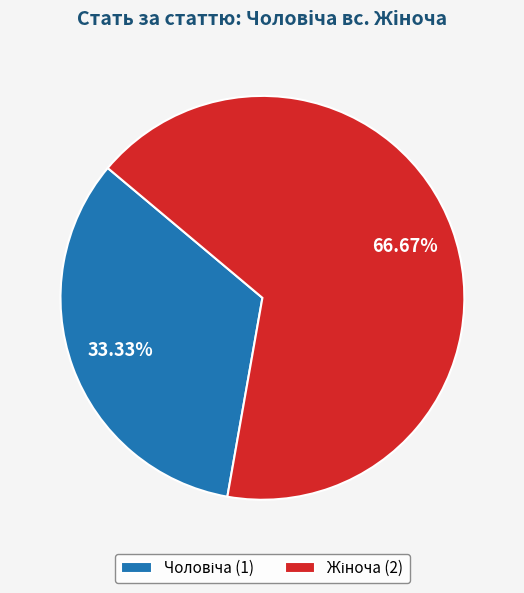

Count the number of slices in the pie.

2